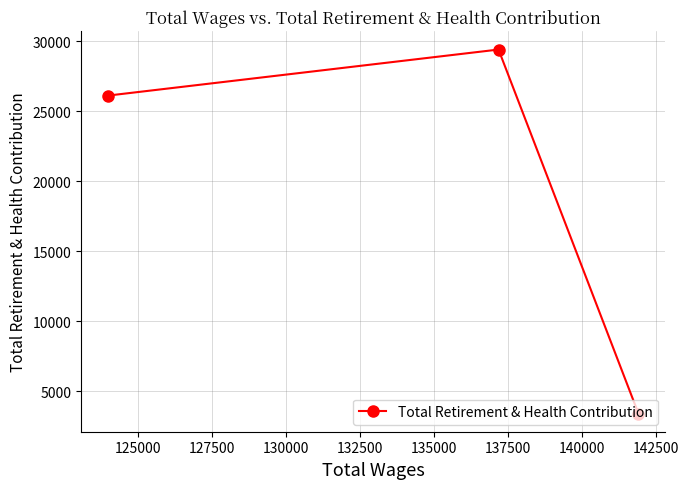

What is the value of the 3rd point from the left?

3402